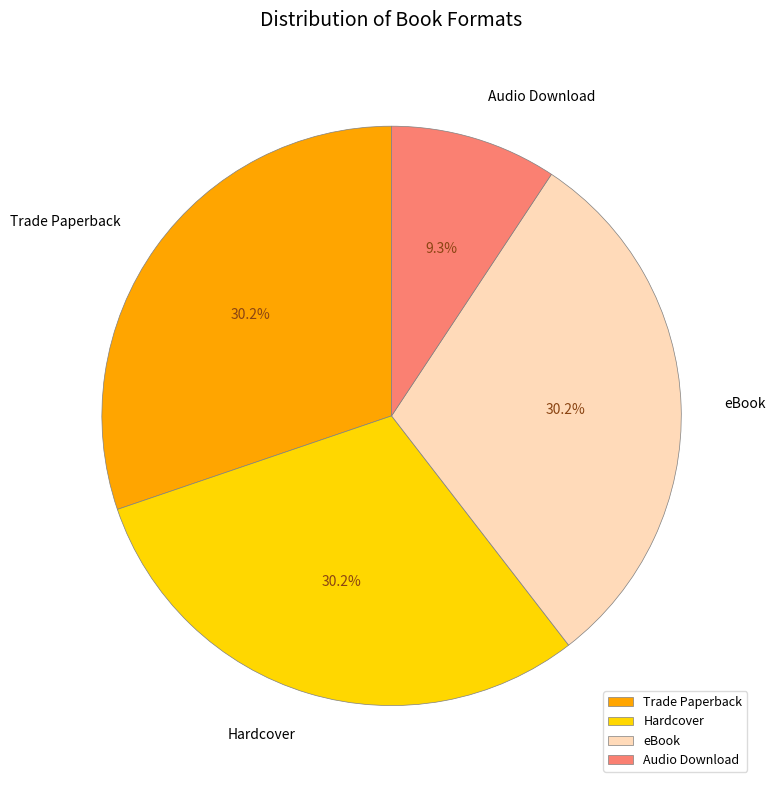

To the nearest percent, what portion does Audio Download represent?

9%